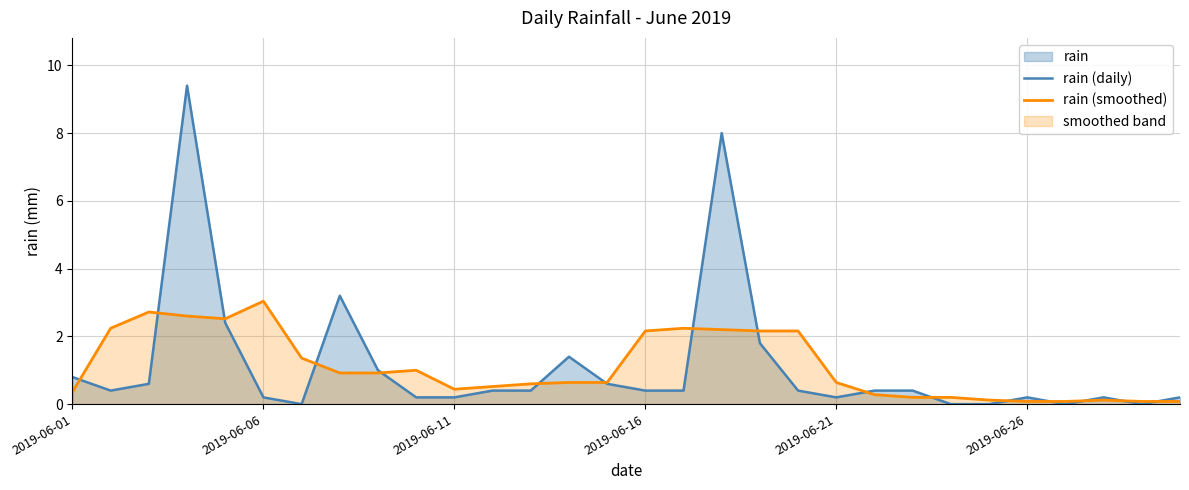

Which category has the highest value in the rain (smoothed) series?

2019-06-06